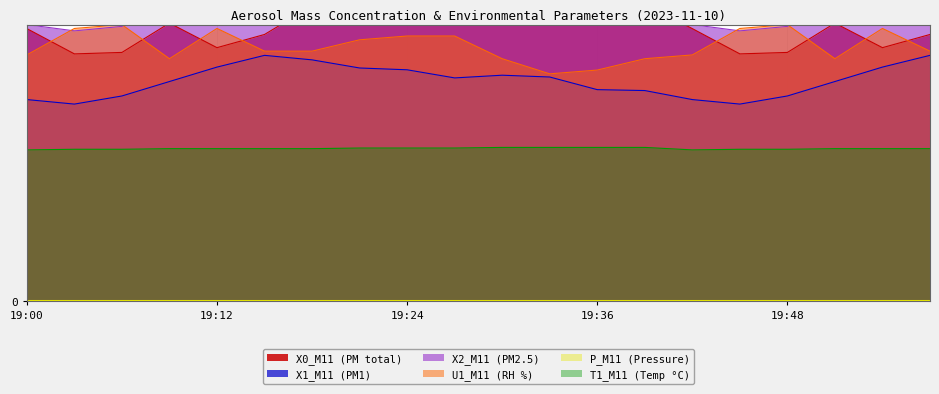

Where is the first local maximum for X1_M11 (PM1)?

19:15